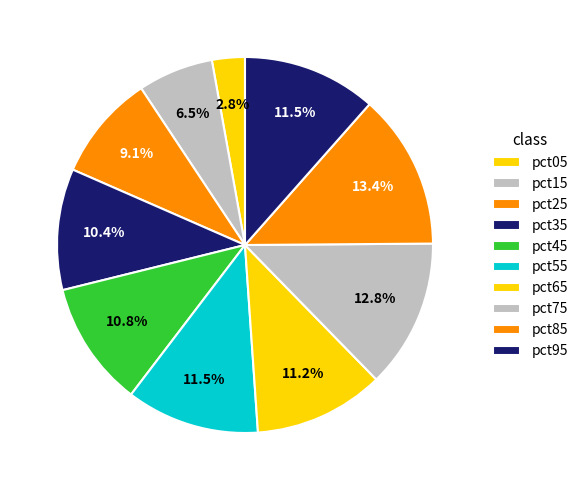

To the nearest percent, what is the difference between the pct75 and pct35 slice percentages?

2%